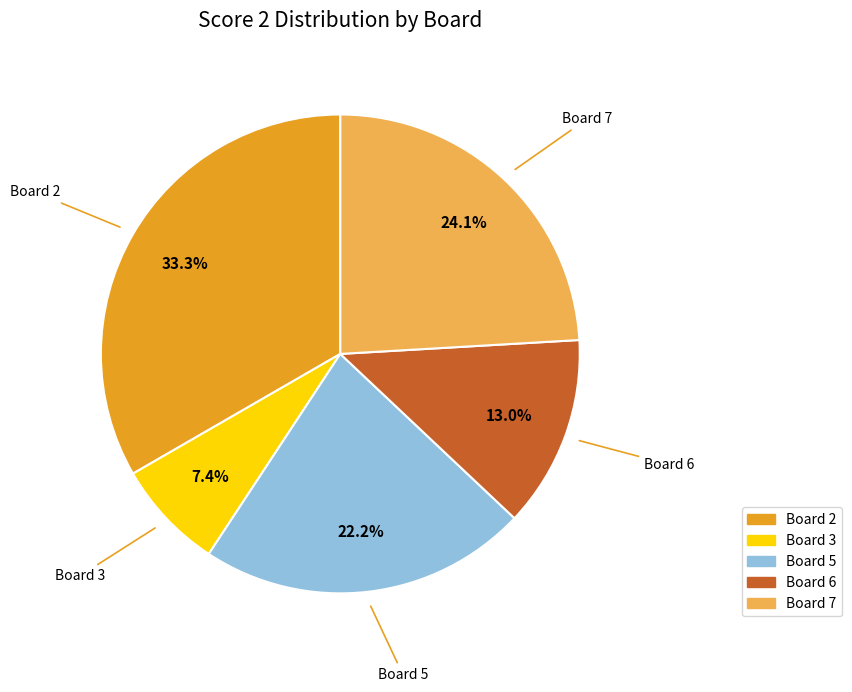

Is there any slice that represents more than half of the pie?

No